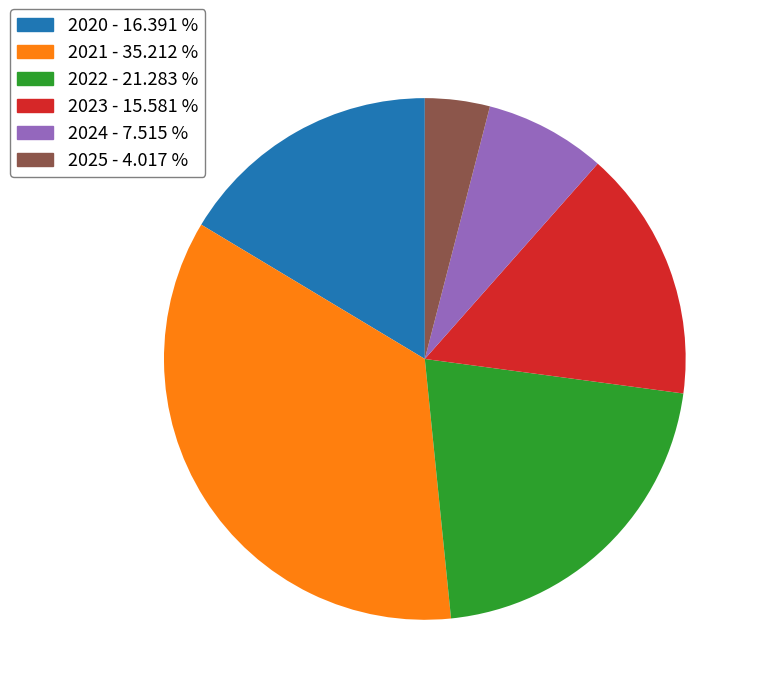

Count the number of slices in the pie.

6